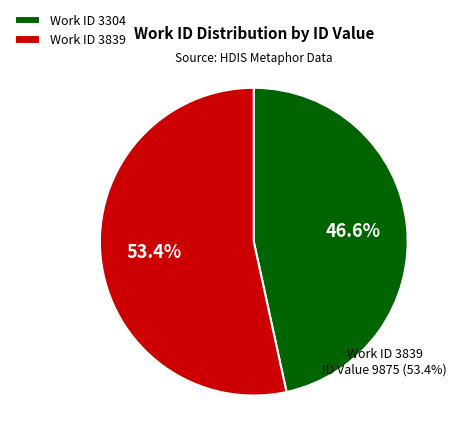

How many slices are in this pie chart?

2